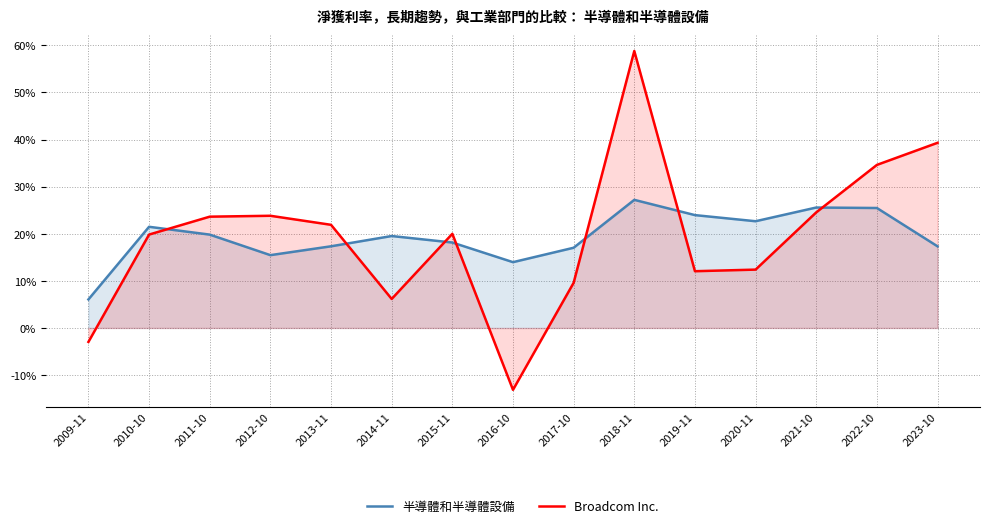

What is the difference between the 半導體和半導體設備 values at 2022-10 and 2017-10?

0.1